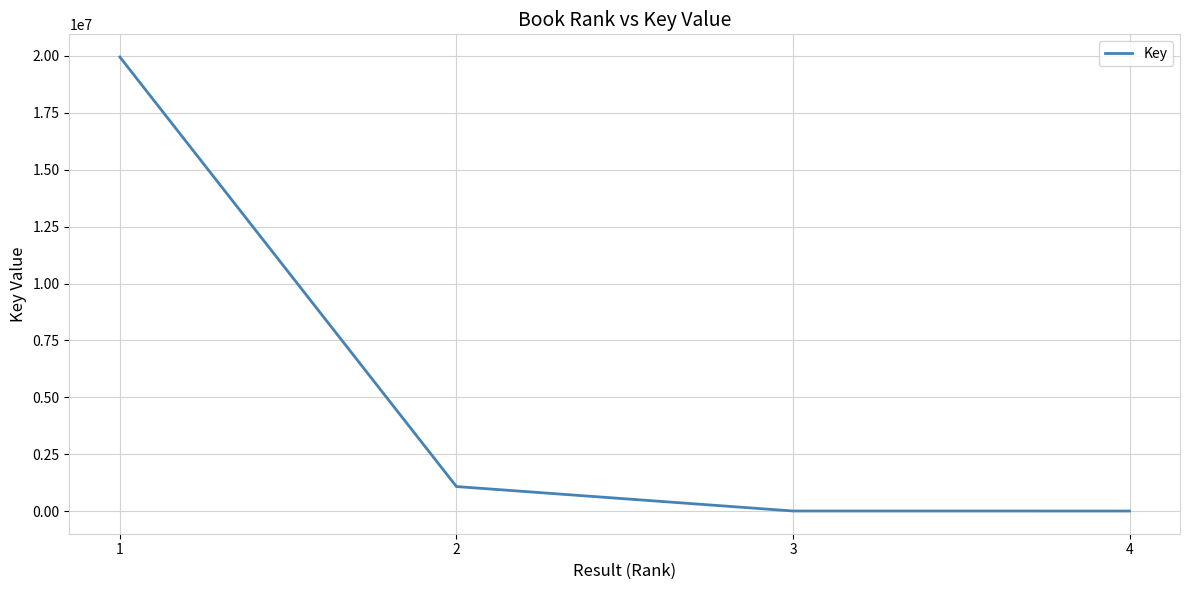

What is the change in value from 2 to 4?

-1074961